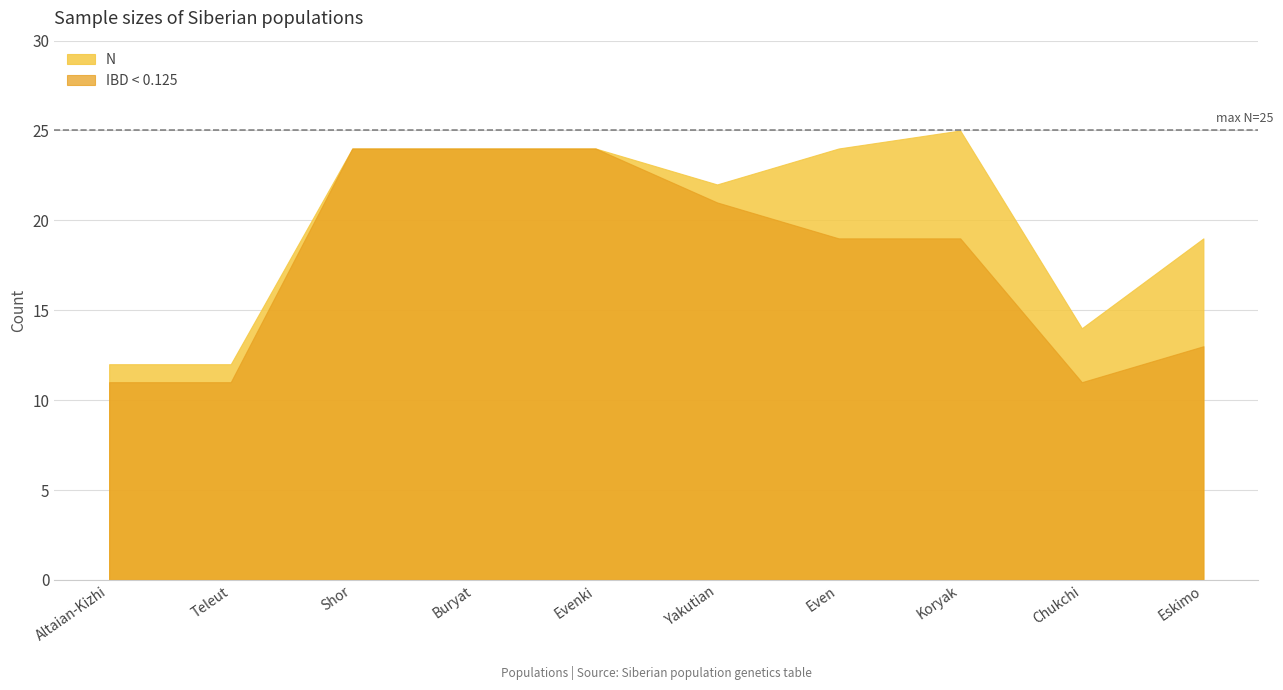

What is the sum of all IBD < 0.125 values?

177